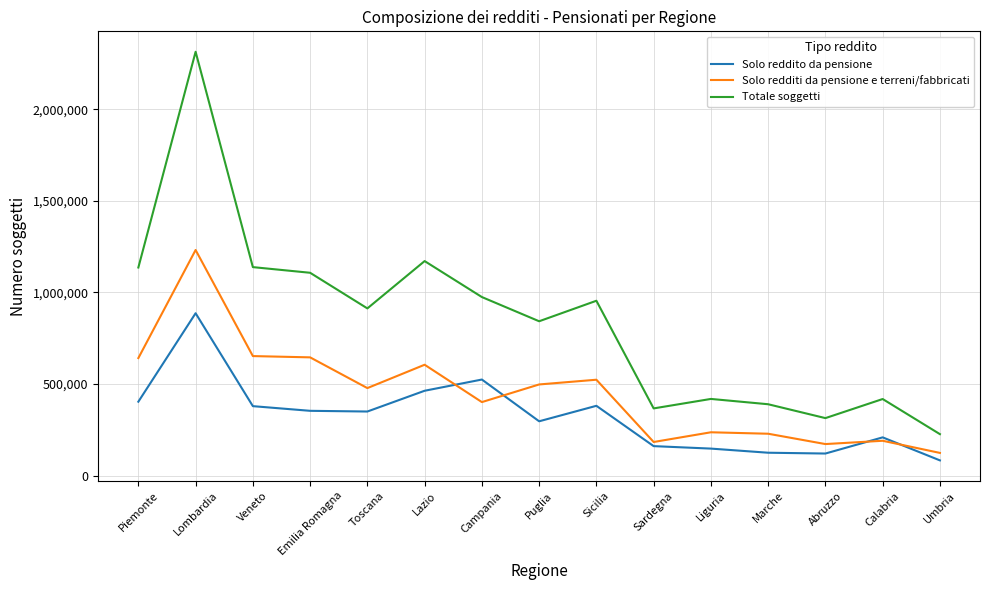

What is the highest value of the Solo redditi da pensione e terreni/fabbricati series?

1231977